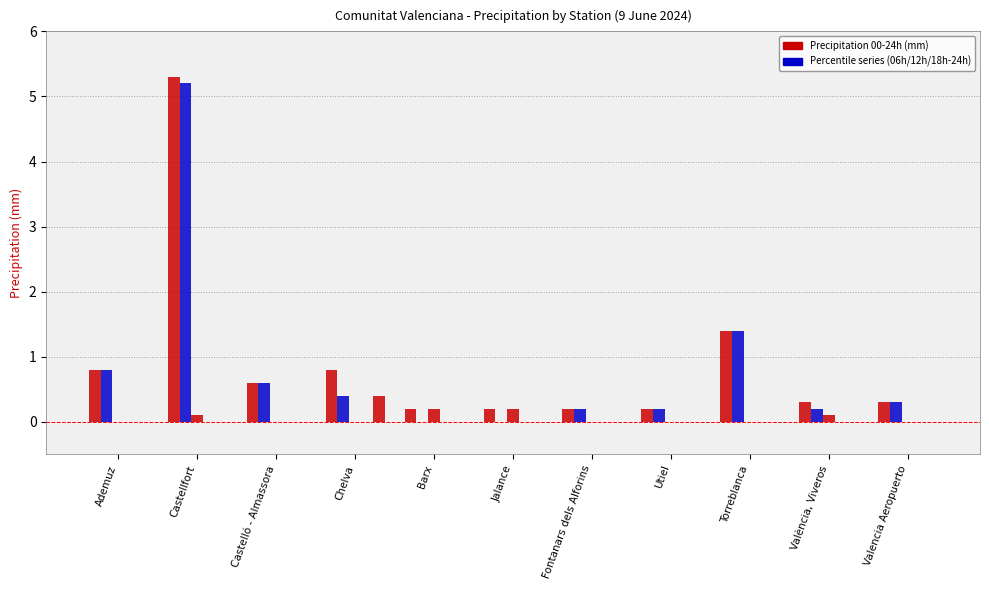

True or false: Precipitation 06-12h (mm) has a value of 0.1 at València, Viveros.

True